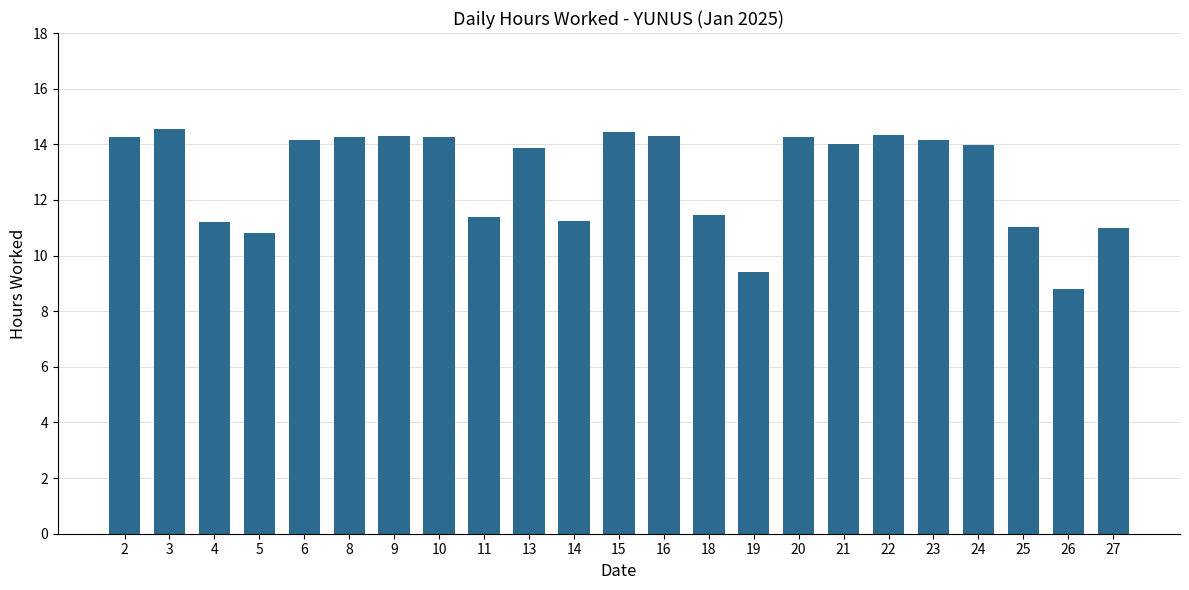

What is the approximate value at 3?

14.6